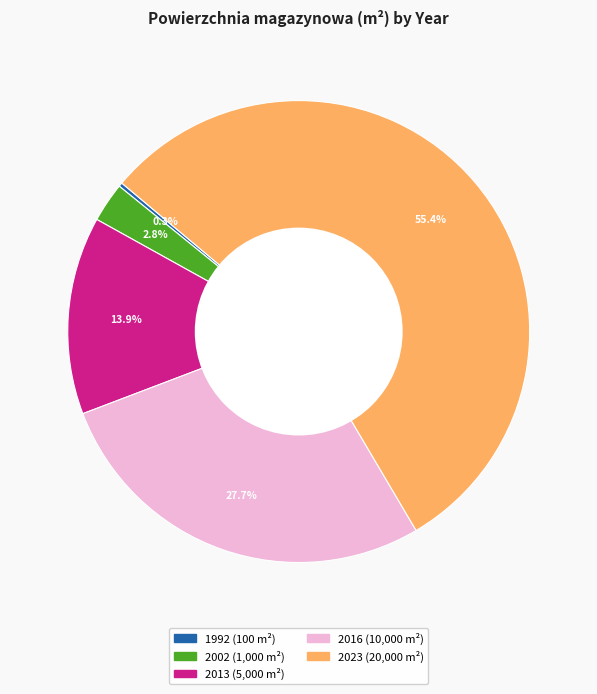

Between 2016 and 2002, which is larger?

2016